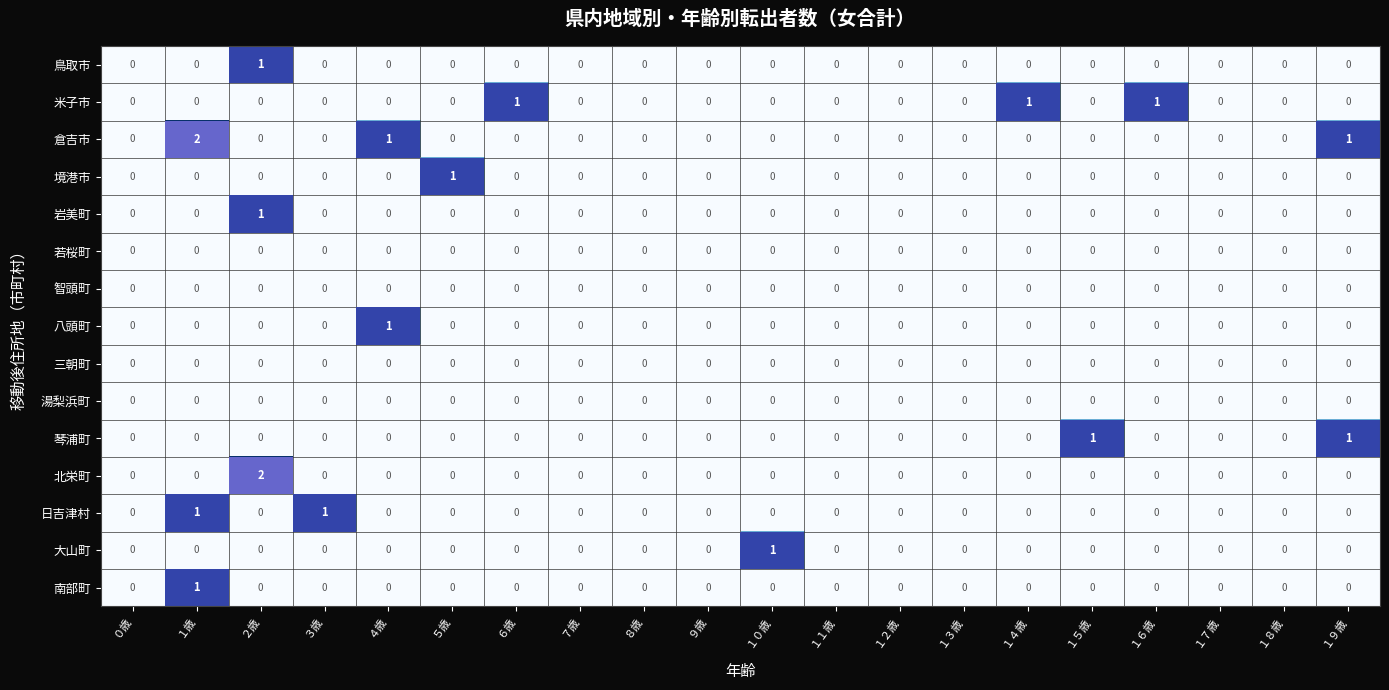

The 南部町 series shows 0 at ６歳. True or false?

True